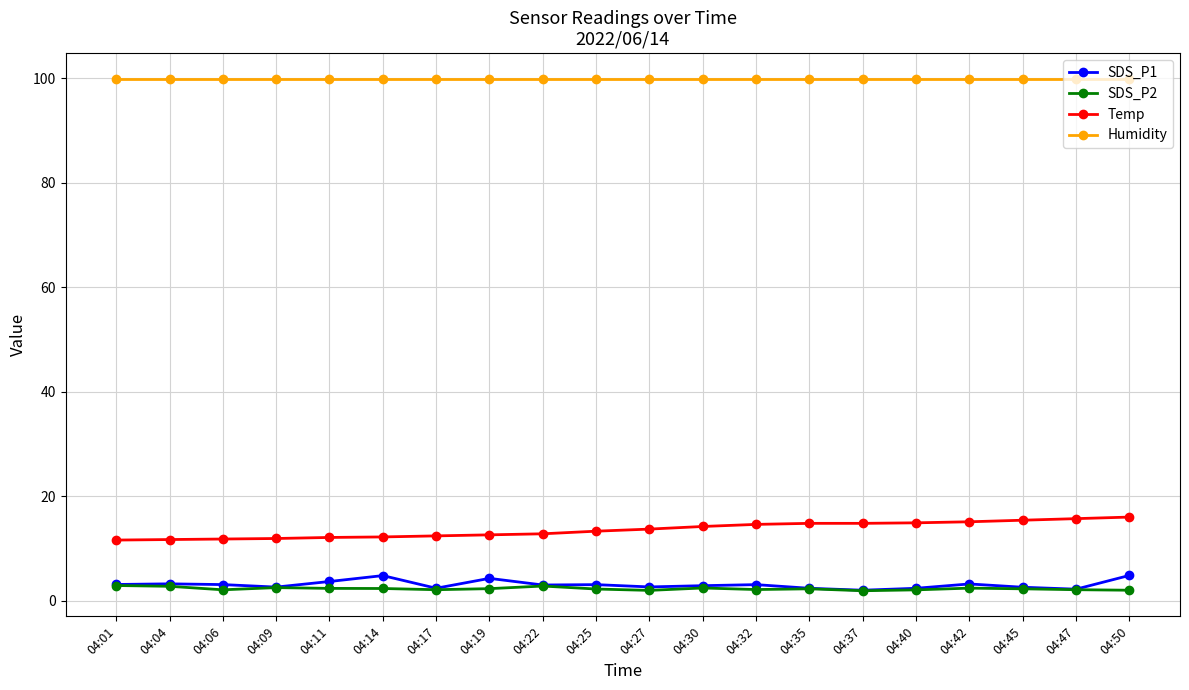

What is the value of the Humidity point at the 5th from the left?

99.9